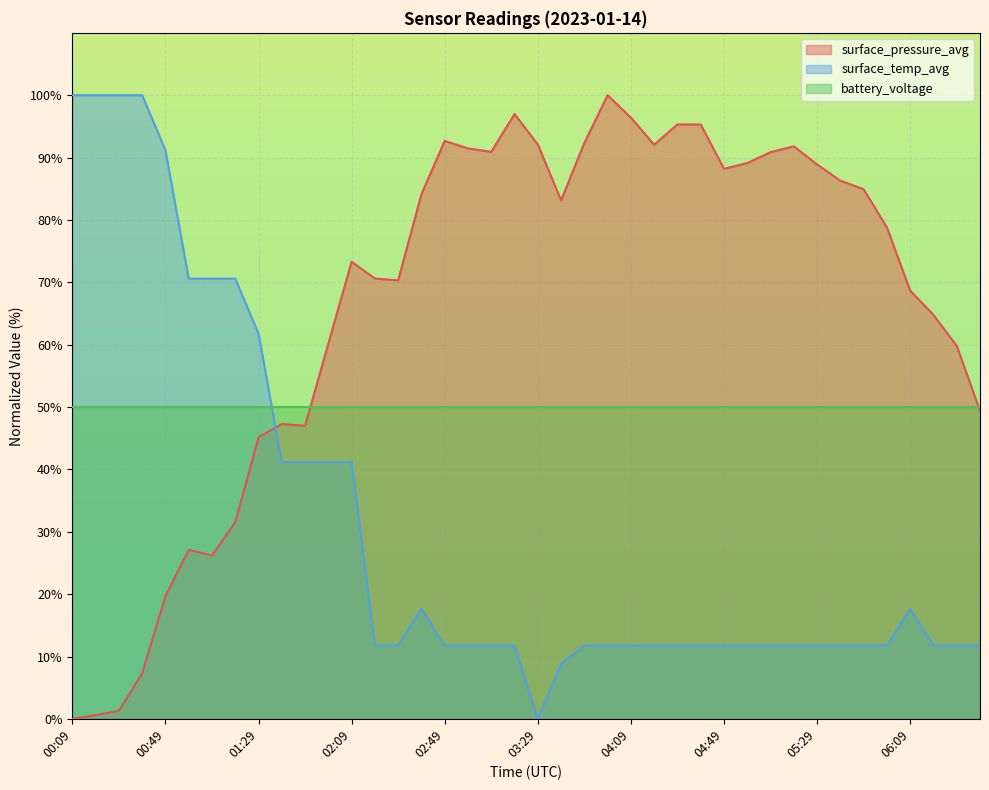

At which label does surface_pressure_avg reach its minimum?

00:09